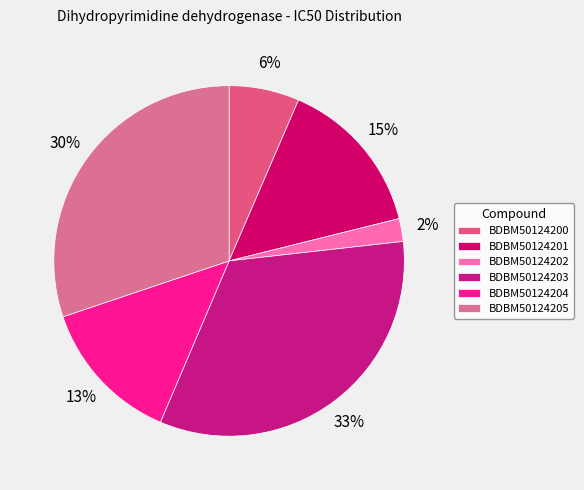

Which has a higher value, BDBM50124200 or BDBM50124204?

BDBM50124204